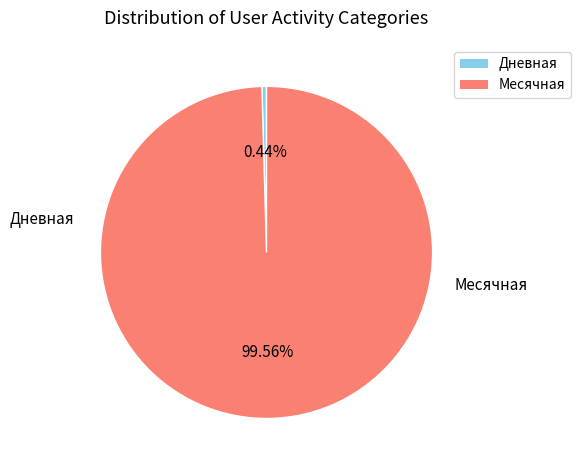

Is there a majority slice in this chart?

Yes